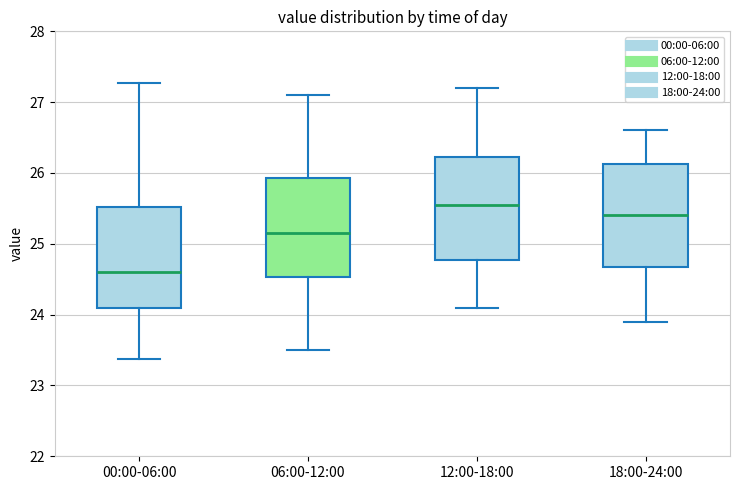

Which box's median line is the highest?

12:00-18:00